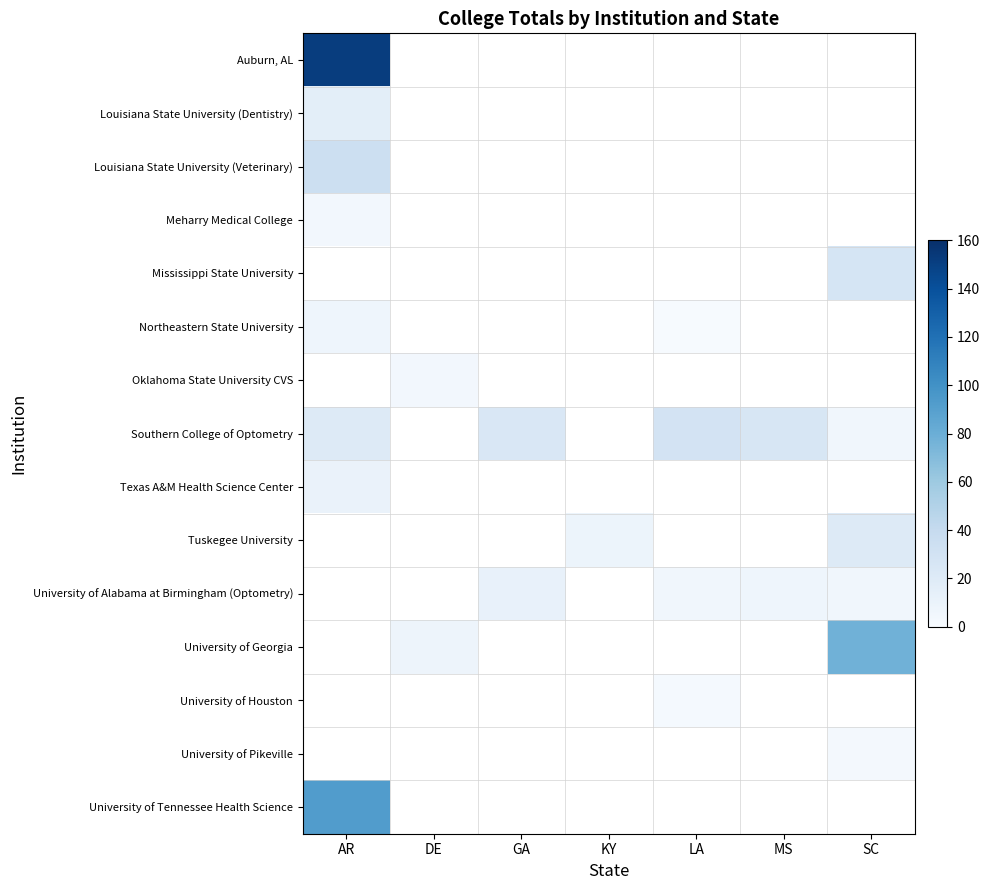

What is the highest value of the Auburn, AL series?

151.5